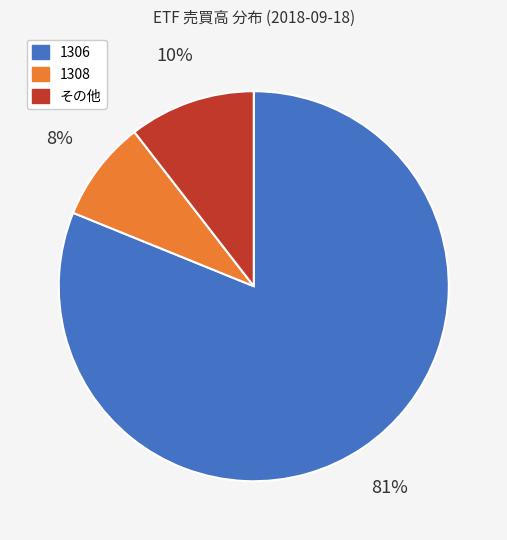

To the nearest percent, what is the average slice percentage?

33%